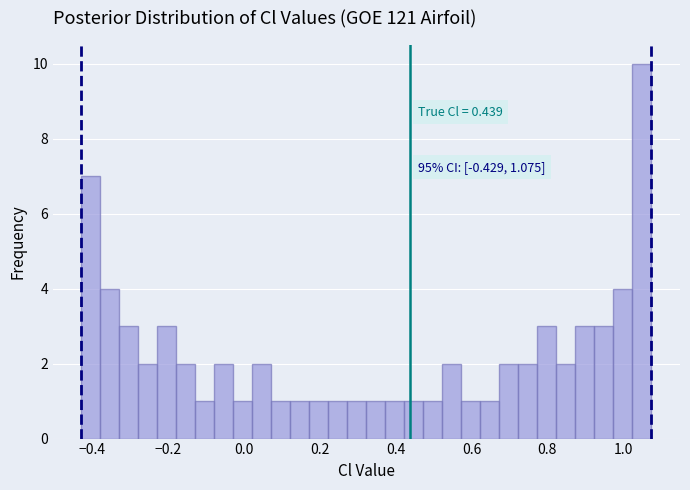

Read against the x-axis, roughly where is the centre of the tallest bar?

1.04